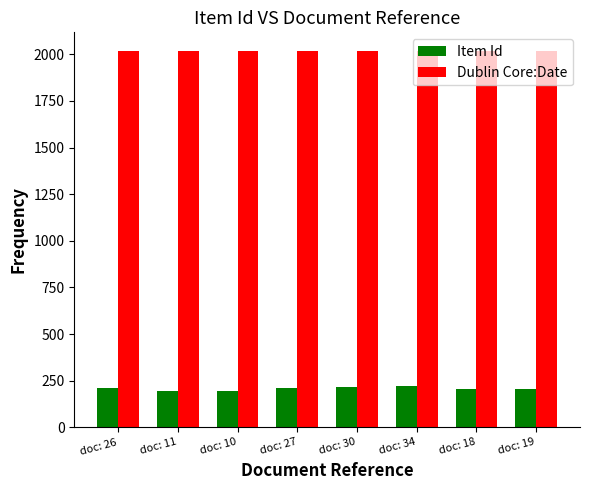

At doc: 34, list the series in order from largest to smallest.

Dublin Core:Date, Item Id